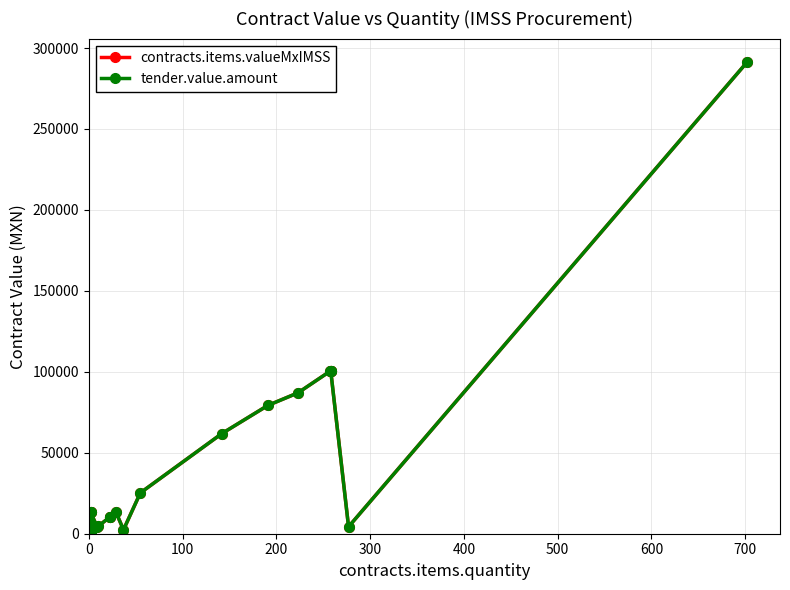

What is the difference between the second highest and minimum values in the contracts.items.valueMxIMSS series?

99725.5